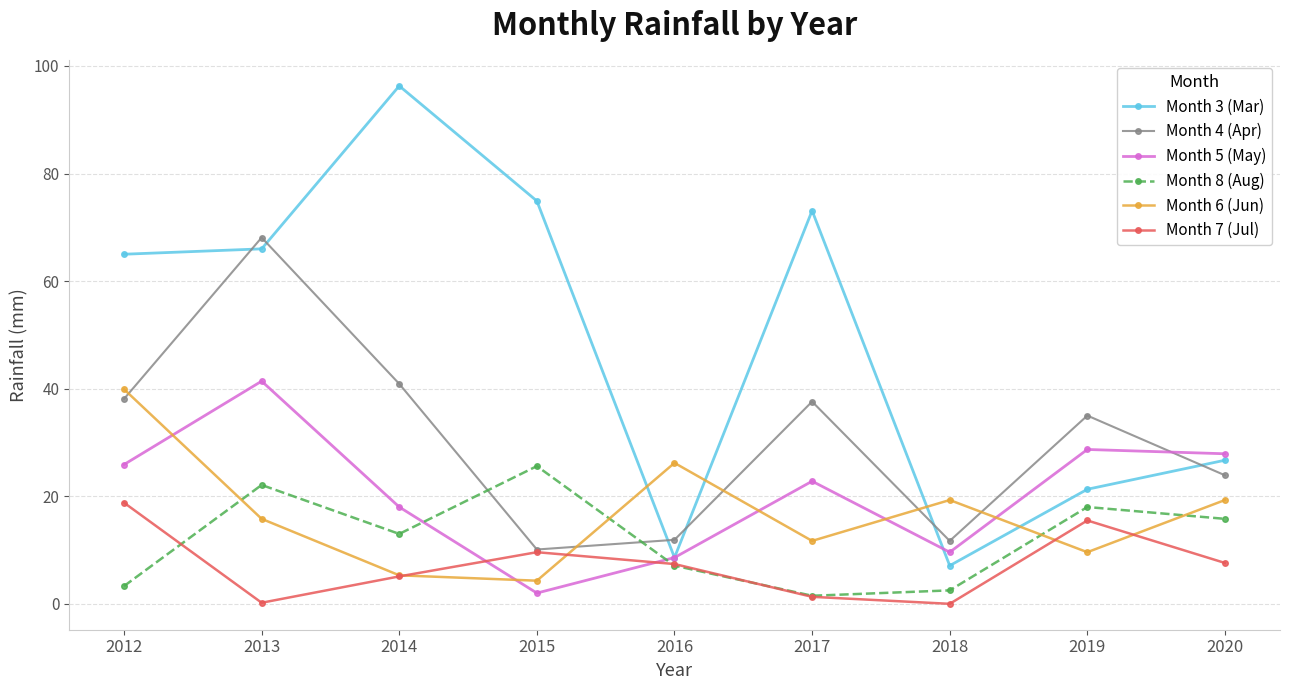

What is the total value across all series at 2012?

191.0